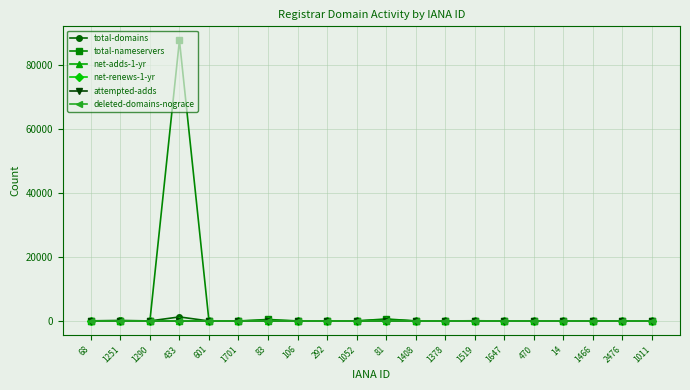

Does the chart display data point markers on the line(s)?

Yes